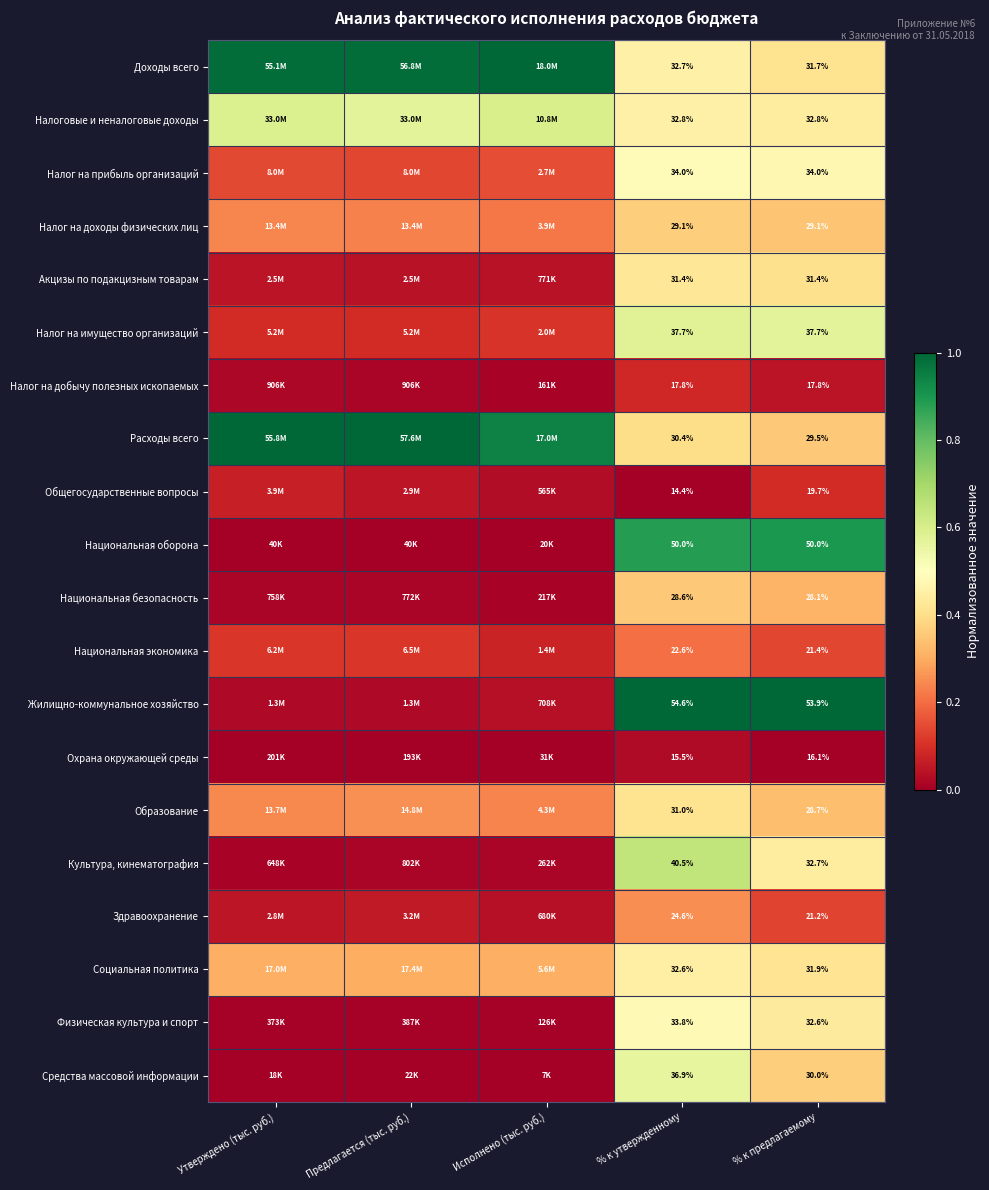

What is the difference between the highest and lowest values at Предлагается (тыс. руб.)?

1.0